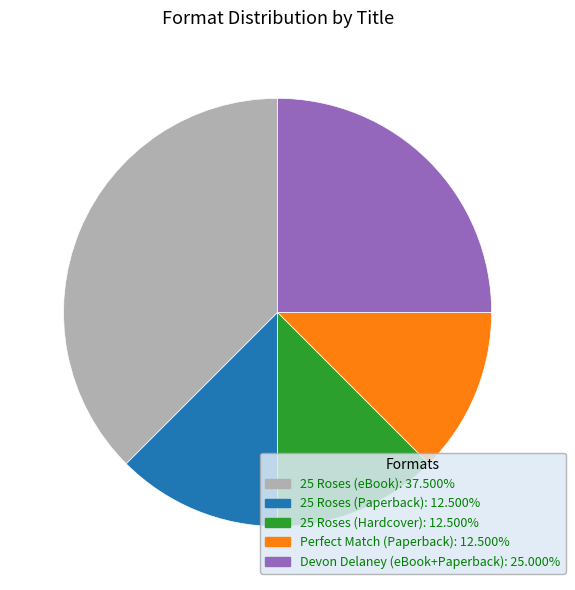

Is there any slice that represents more than half of the pie?

No